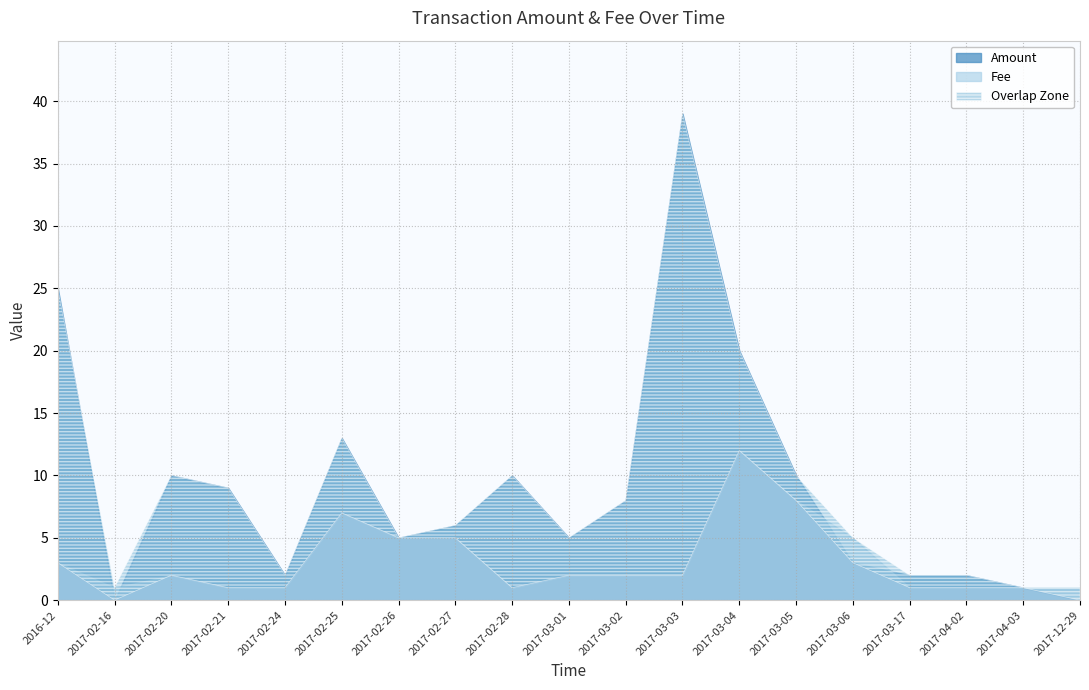

How many lines are shown in the chart?

2